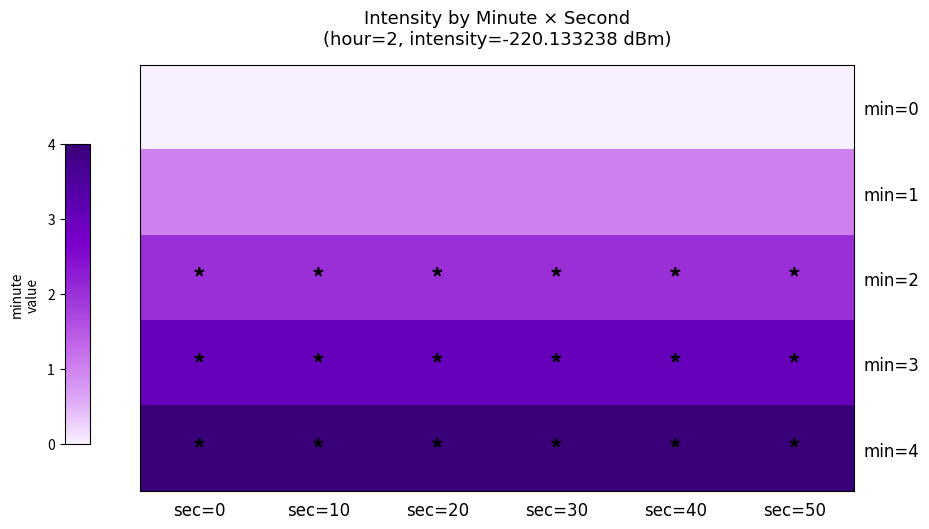

Rank the series by their average value, from lowest to highest.

min=0, min=1, min=2, min=3, min=4